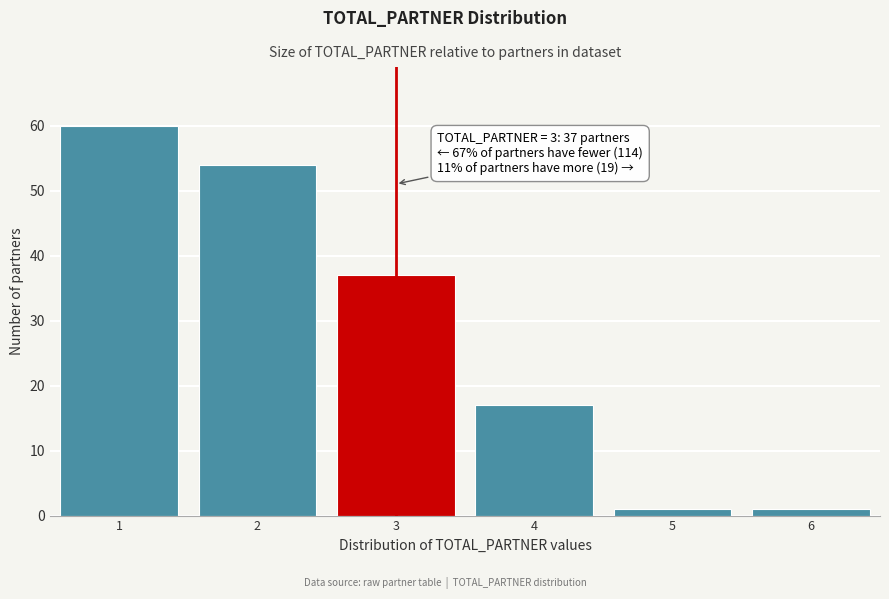

Which range on the x-axis has the tallest bar?

0.5 to 1.5